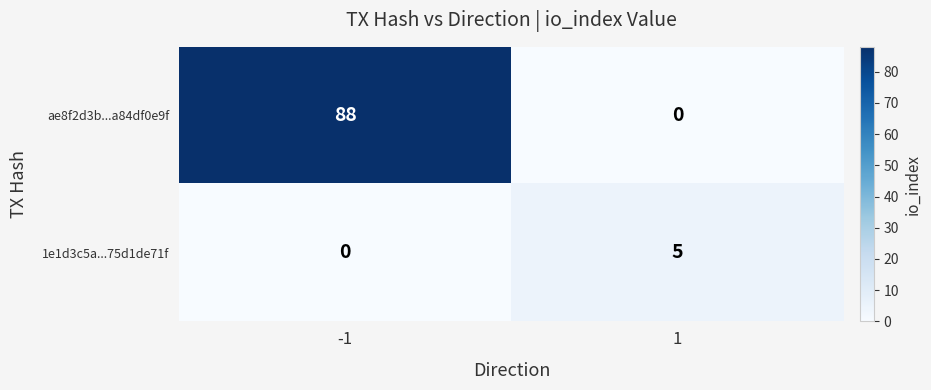

What is the difference between the ae8f2d3b...a84df0e9f values at -1 and 1?

88